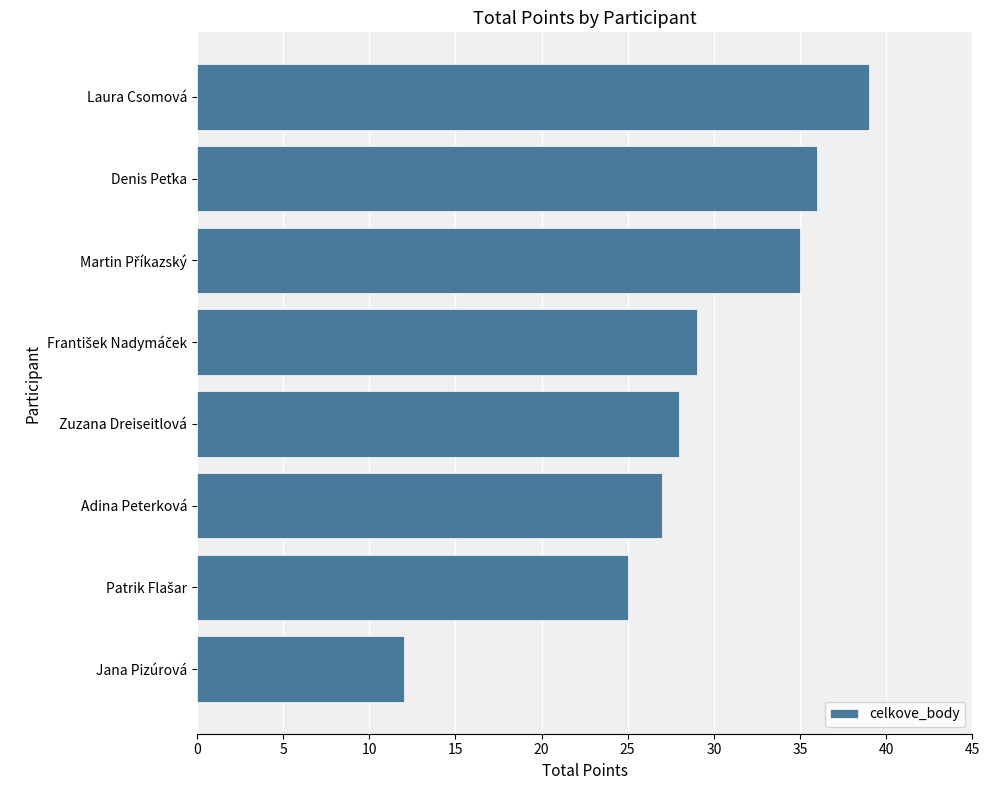

What is the approximate value at Laura Csomová, to the nearest 5?

40